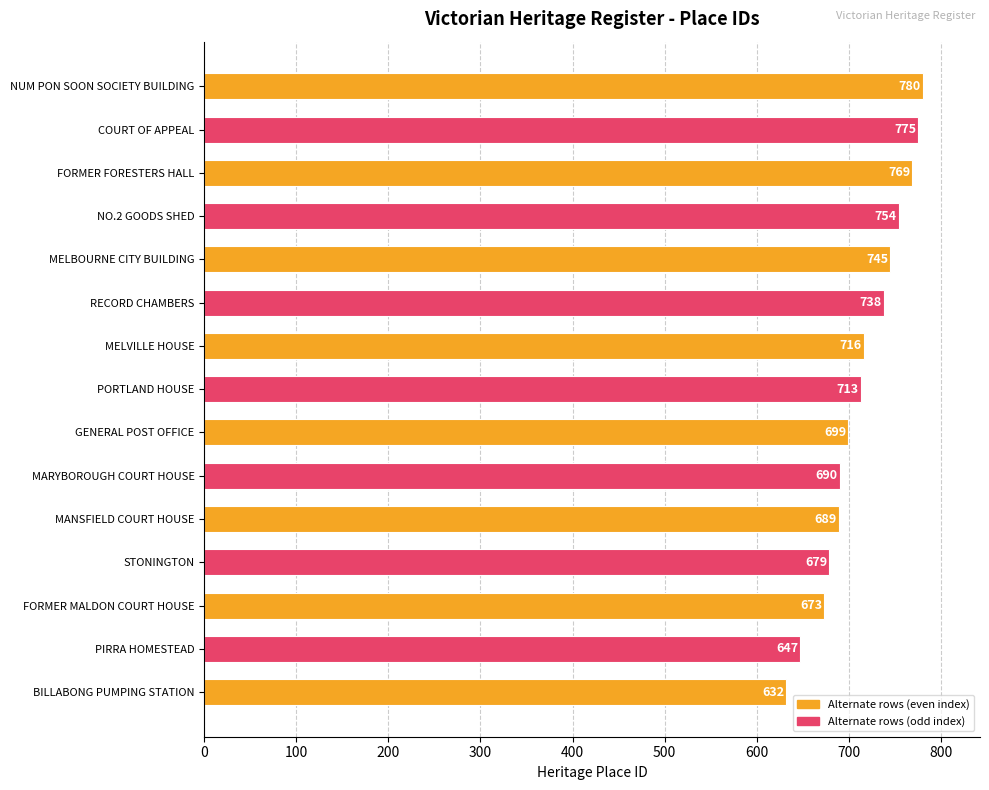

List the labels in order of value, smallest first.

BILLABONG PUMPING STATION, PIRRA HOMESTEAD, FORMER MALDON COURT HOUSE, STONINGTON, MANSFIELD COURT HOUSE, MARYBOROUGH COURT HOUSE, GENERAL POST OFFICE, PORTLAND HOUSE, MELVILLE HOUSE, RECORD CHAMBERS, MELBOURNE CITY BUILDING, NO.2 GOODS SHED, FORMER FORESTERS HALL, COURT OF APPEAL, NUM PON SOON SOCIETY BUILDING